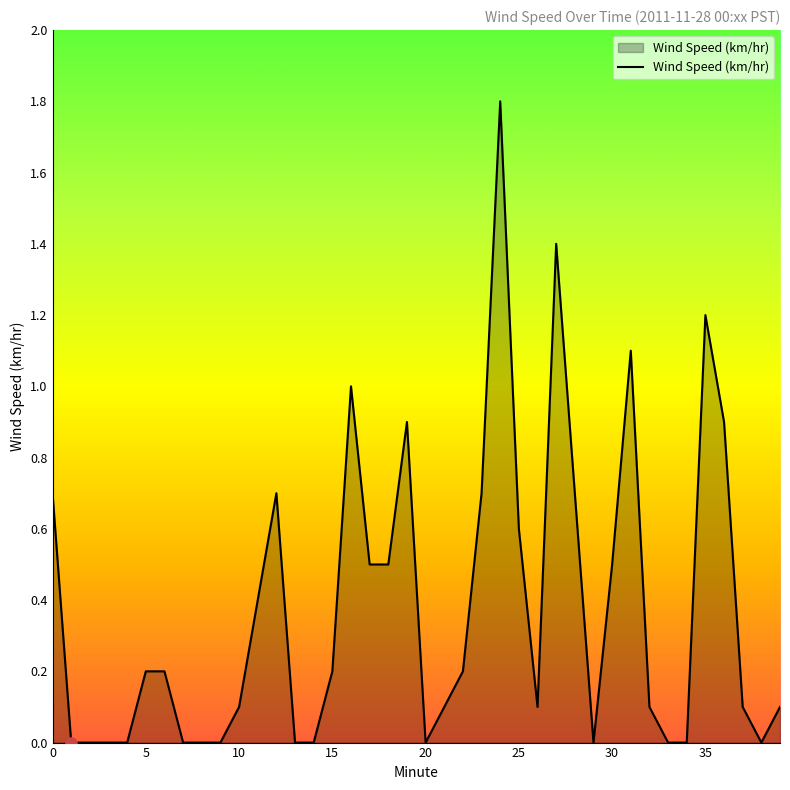

What is the difference between the maximum and minimum values?

1.8